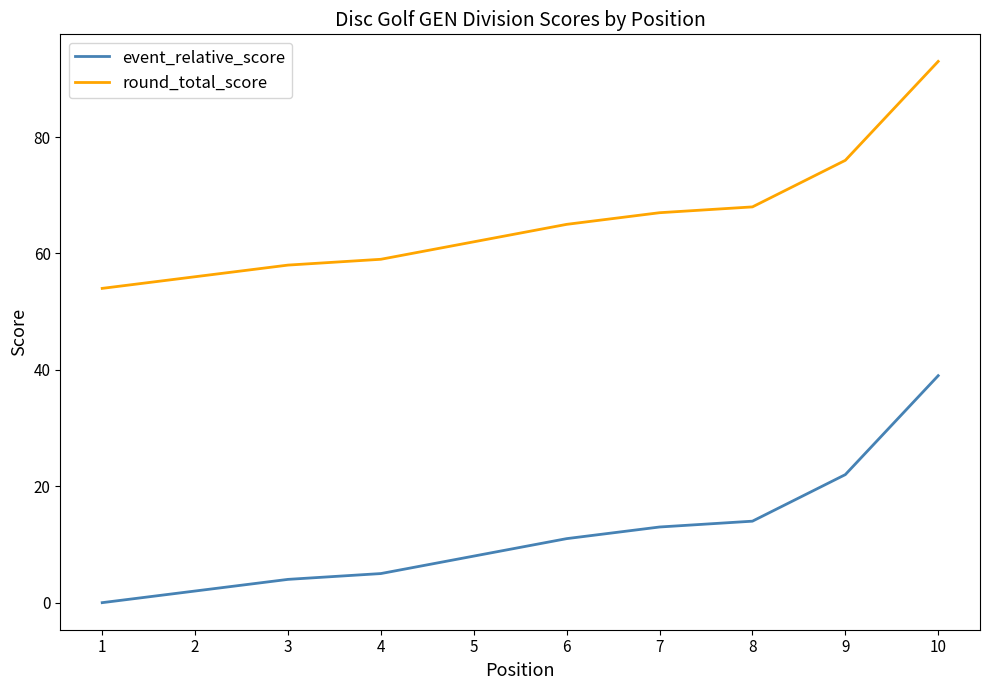

Is it true that event_relative_score equals 4 at 3?

True